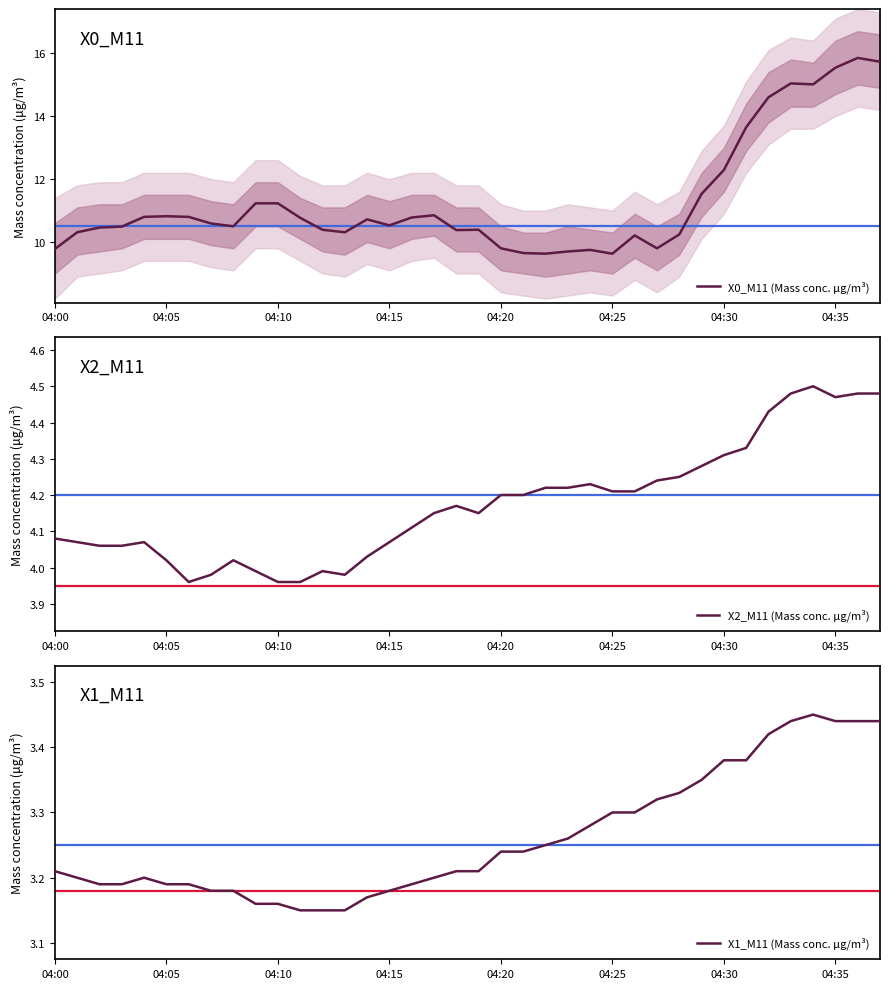

What is the minimum value for X0_M11 (Mass conc. μg/m³)?

9.6